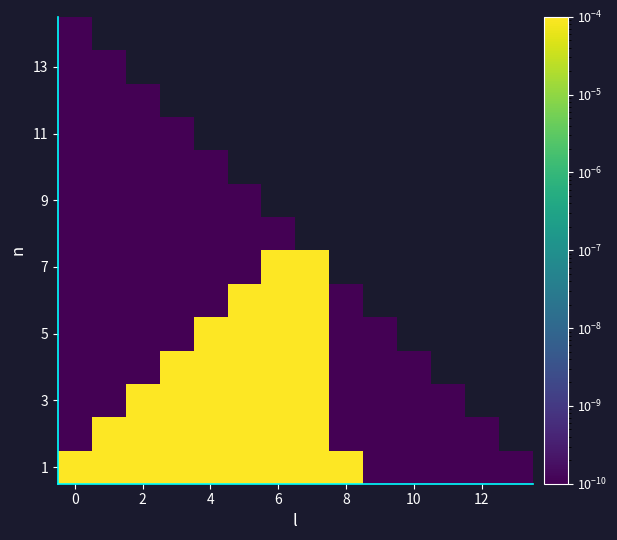

How many positive values does the 5 series have?

10